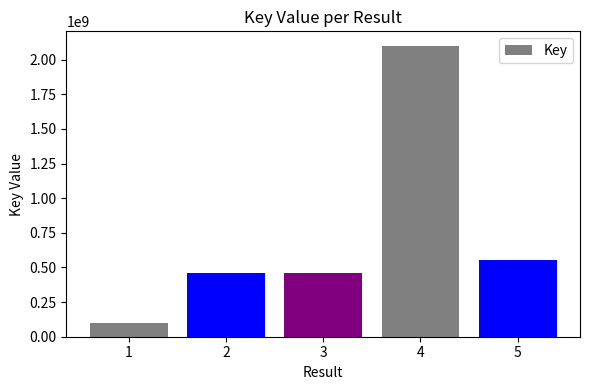

What is the average value?

734741148